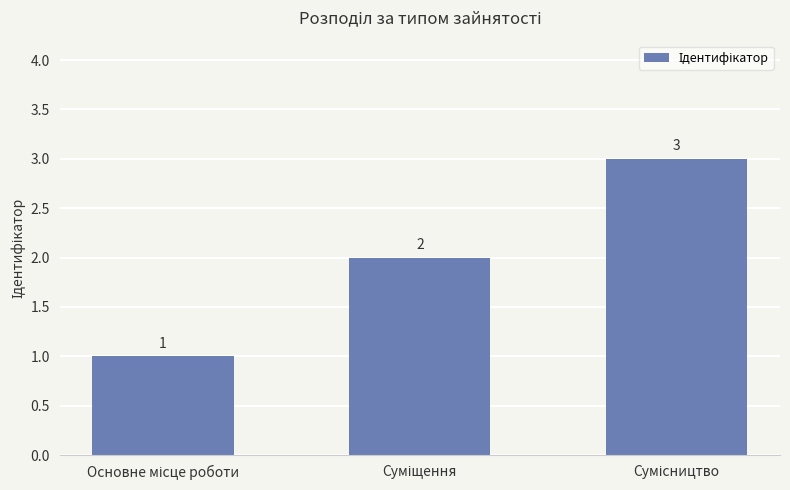

How many values are between 1 and 3?

3